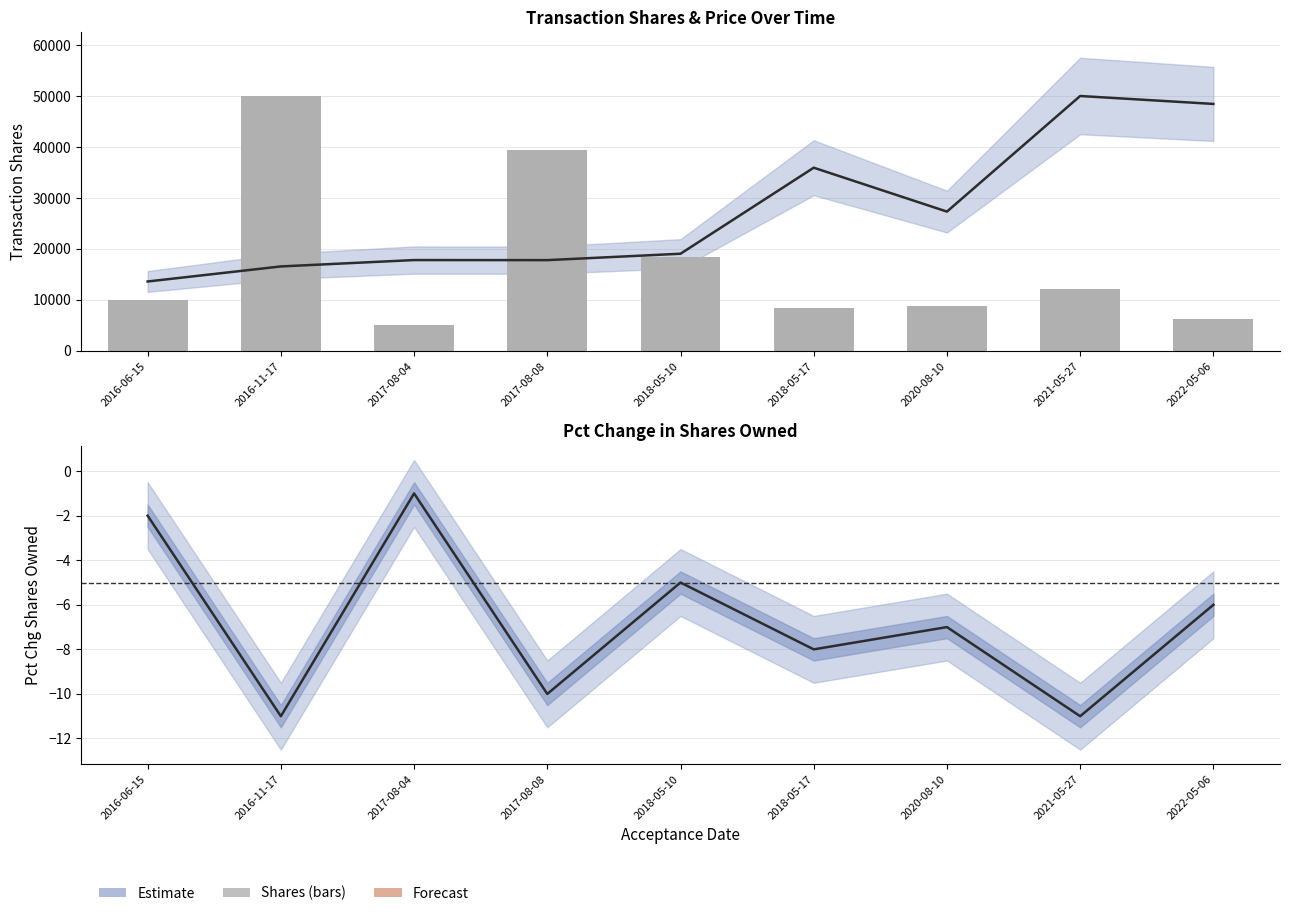

List the labels in order of transactionShares (bars) value, largest first.

2016-11-17, 2017-08-08, 2018-05-10, 2021-05-27, 2016-06-15, 2020-08-10, 2018-05-17, 2022-05-06, 2017-08-04